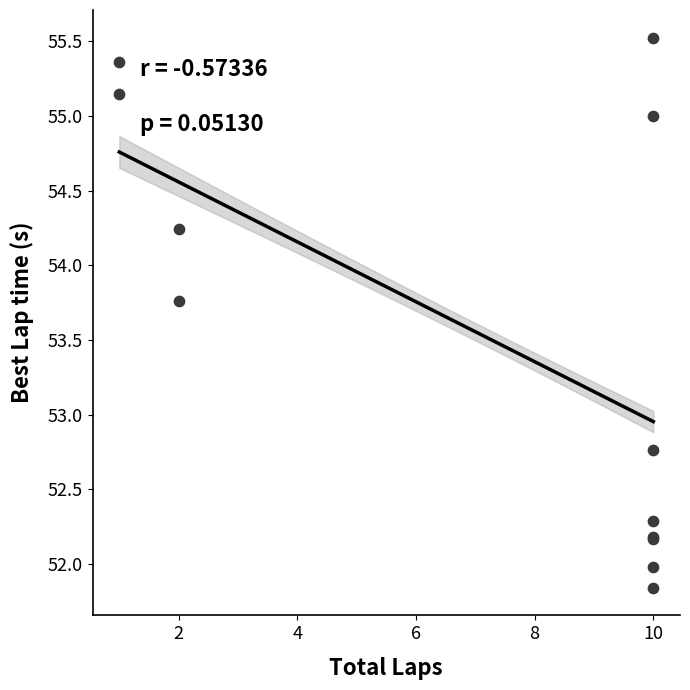

What Y value in the scatter plot is closest to 53?

52.8